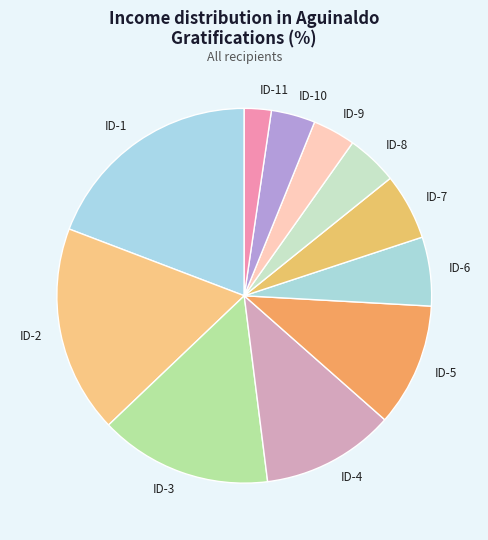

How many segments does this pie chart have?

11